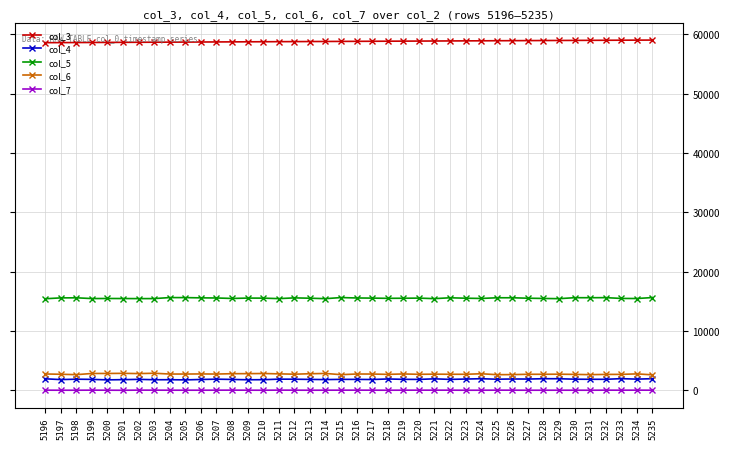

True or false: col_4 has more than 2 points higher than both neighbors.

True